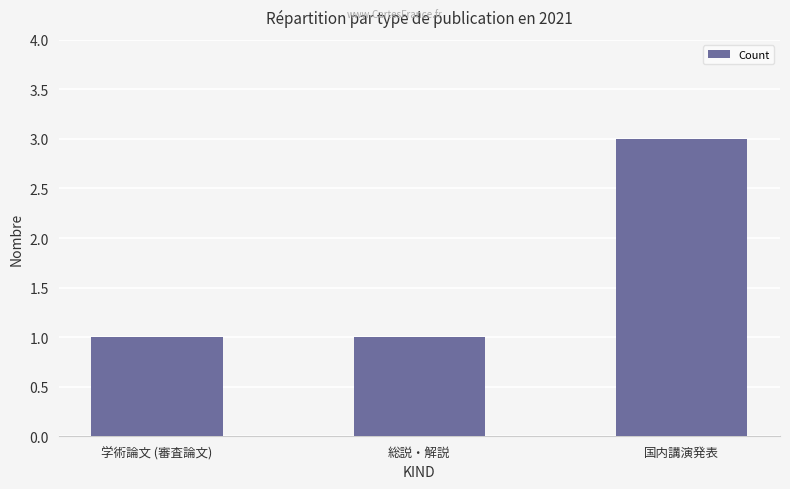

What is the minimum value shown in the chart?

1